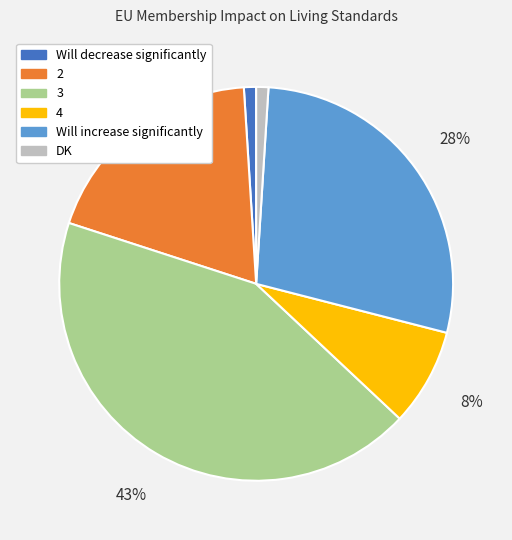

To the nearest percent, what percentage of the pie is 4?

8%